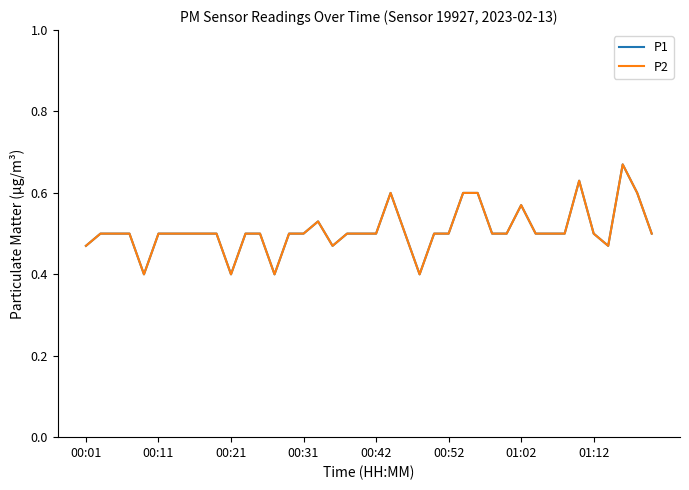

Does the chart have visible grid lines?

No